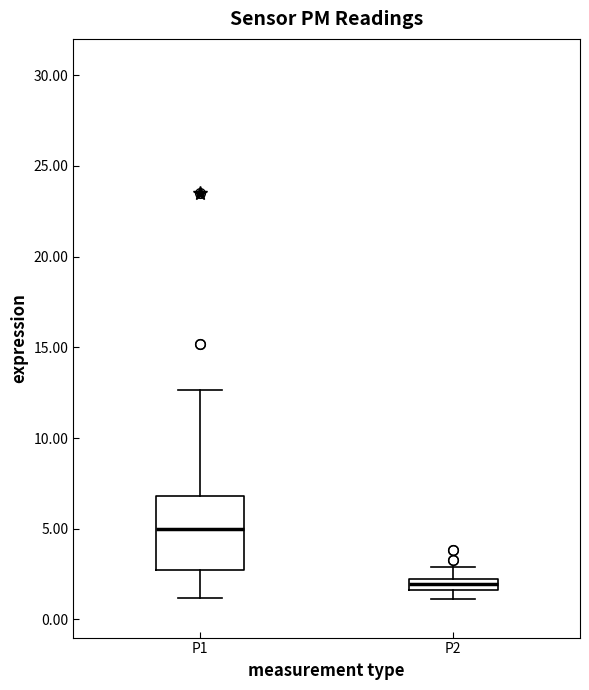

Which box's median line is the lowest?

P2